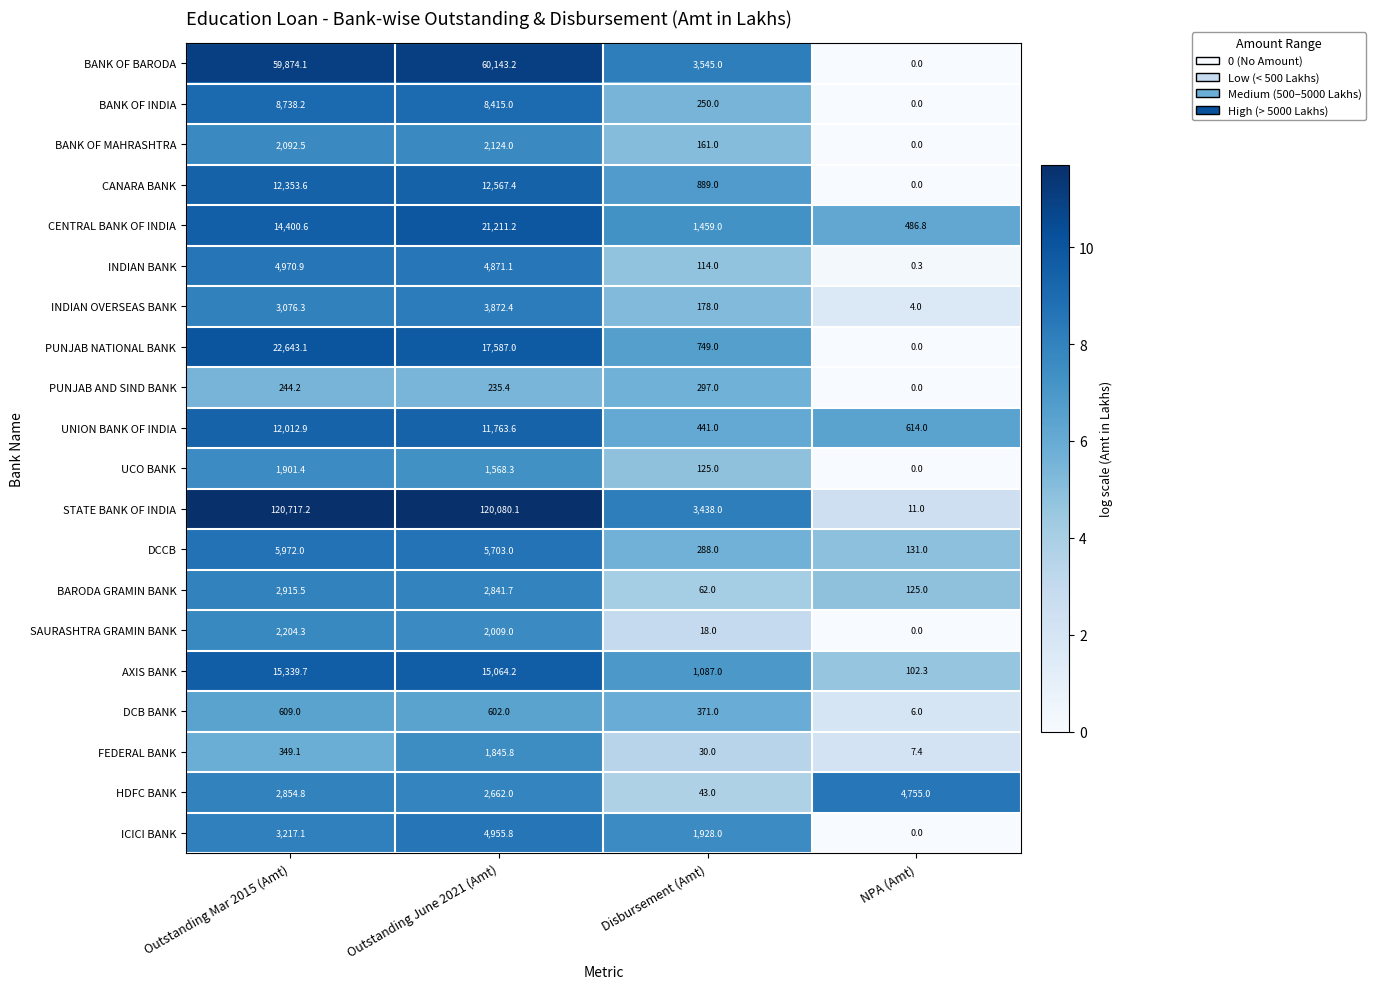

Which series has the largest range (max minus min)?

STATE BANK OF INDIA